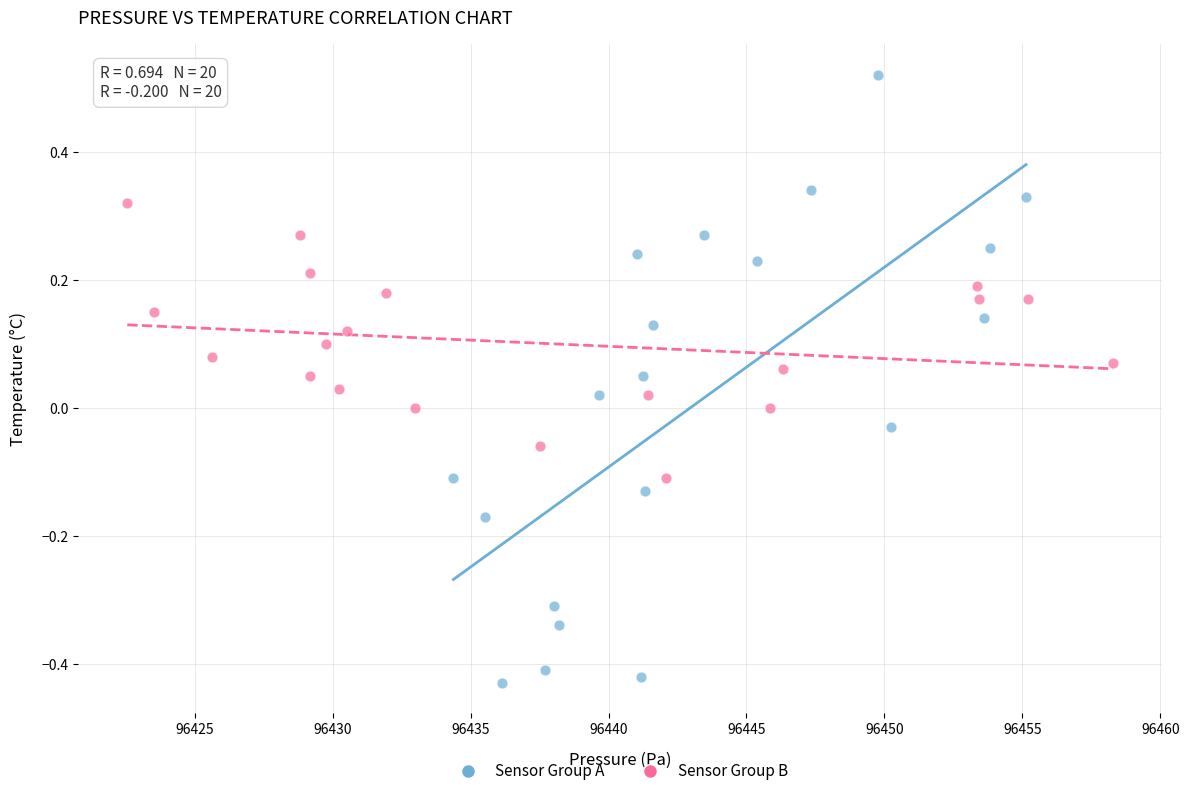

Which series reaches the maximum Y coordinate?

Sensor Group A